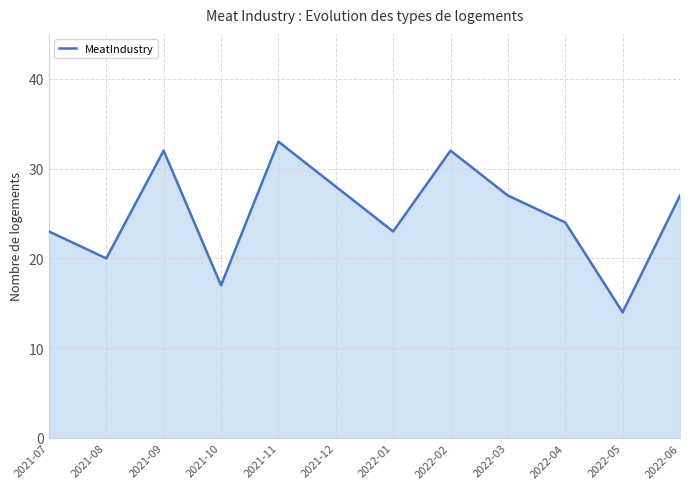

Reading left to right, list all the values displayed in this chart.

23	20	32	17	33	28	23	32	27	24	14	27